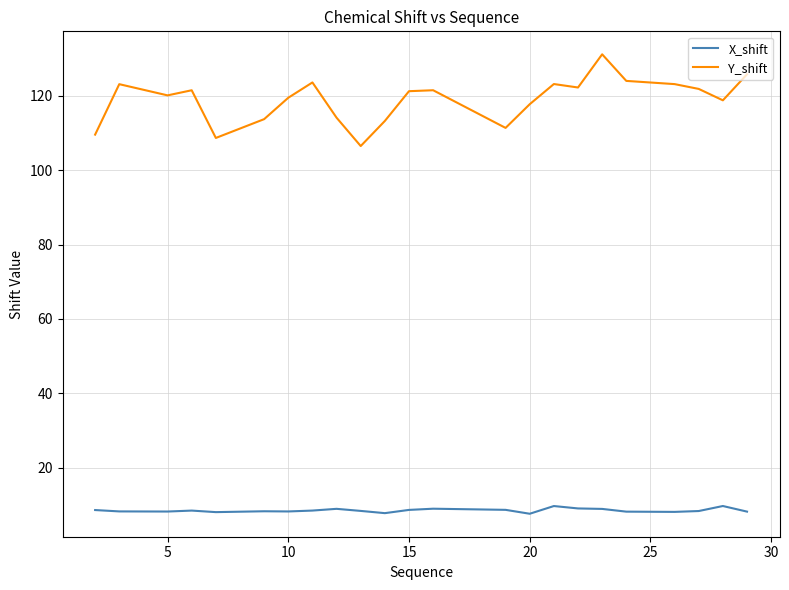

At how many categories does at least one series exceed 128?

1